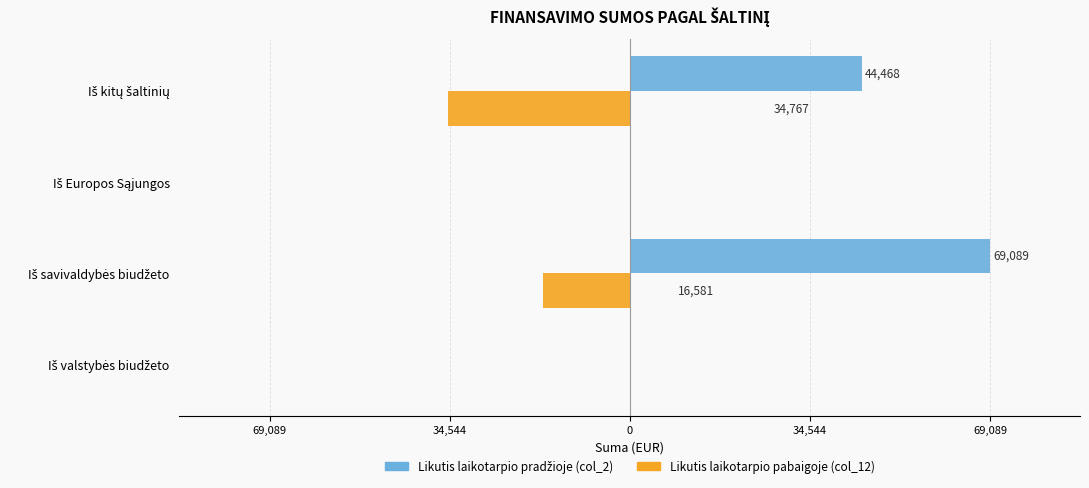

Which series has the widest spread of values?

Likutis laikotarpio pradžioje (col_2)